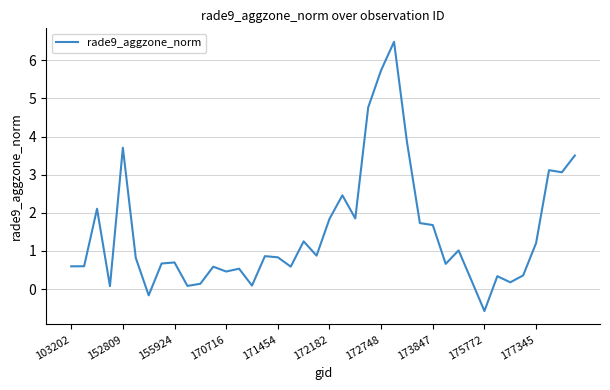

How many values are below 0?

2